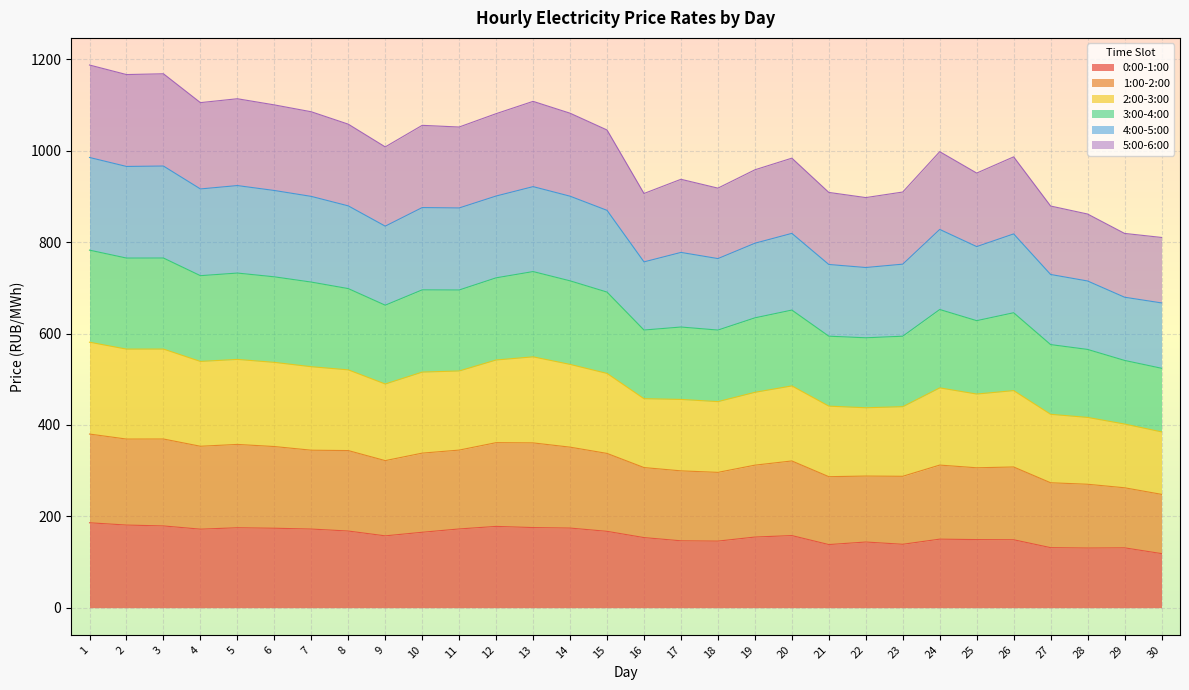

True or false: 3:00-4:00 and 1:00-2:00 intersect in this chart.

False